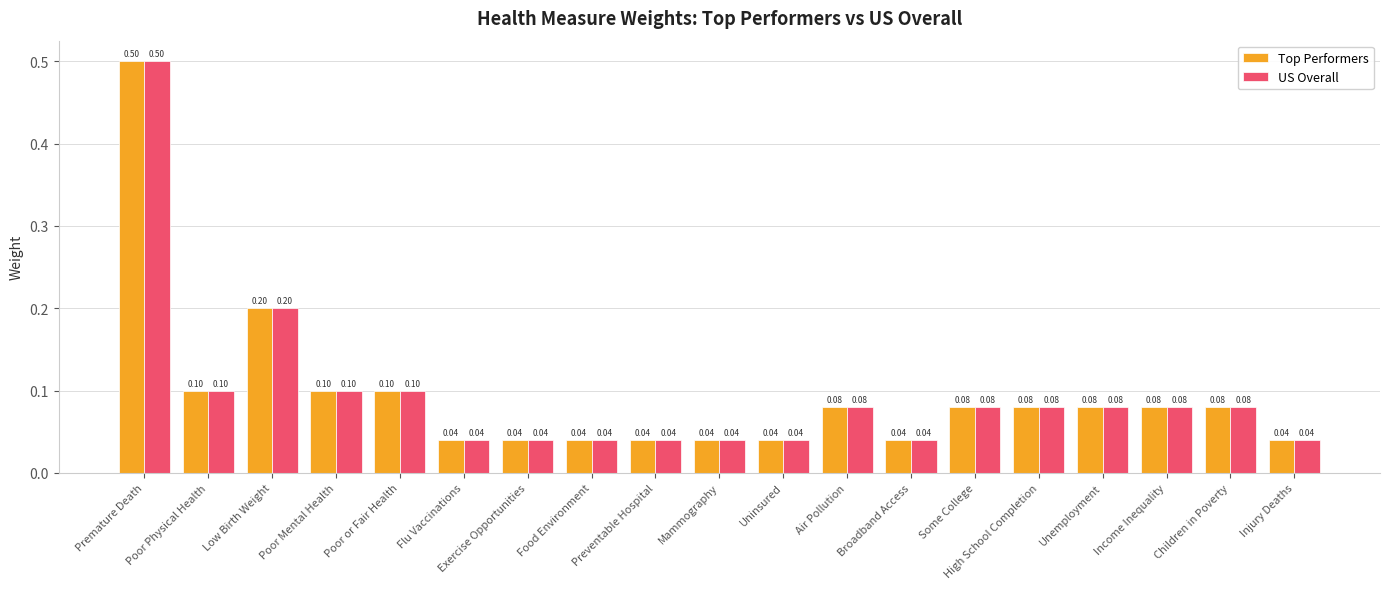

At how many categories does at least one series exceed 0?

19